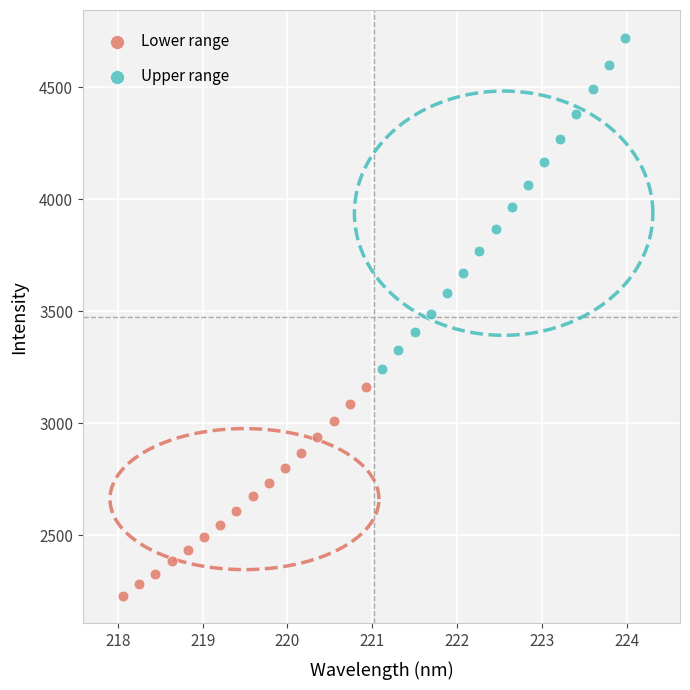

Which series contains the highest Y value?

Upper range